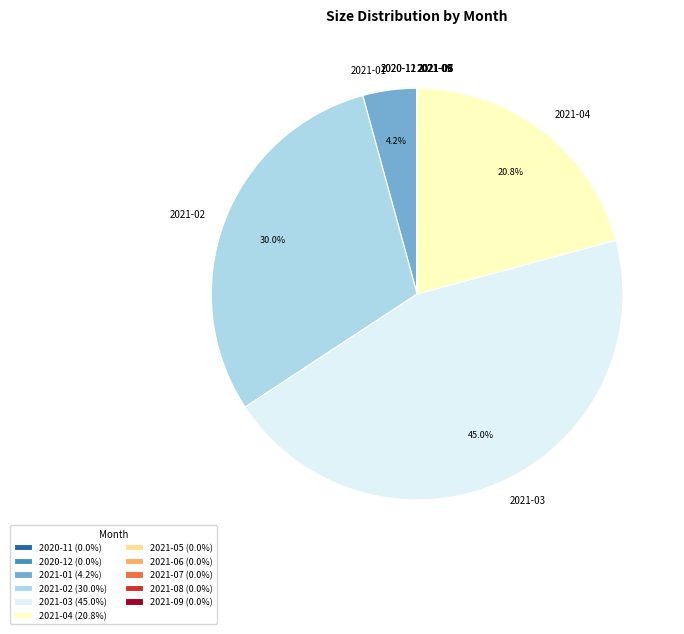

Between 2021-03 and 2021-02, which is larger?

2021-03